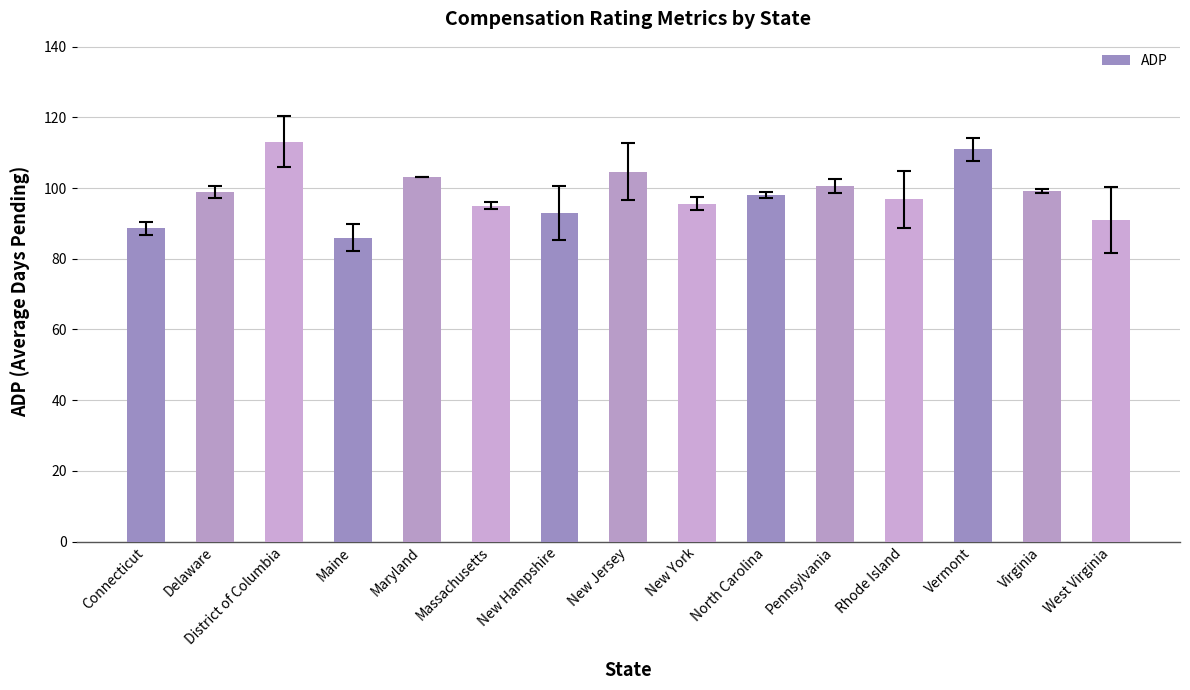

How many bars are there in total?

15